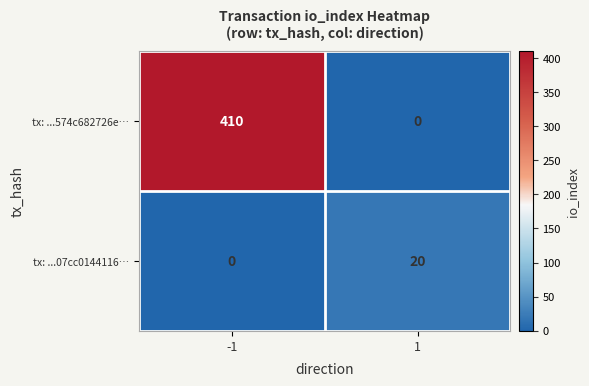

What is the greatest value displayed?

410